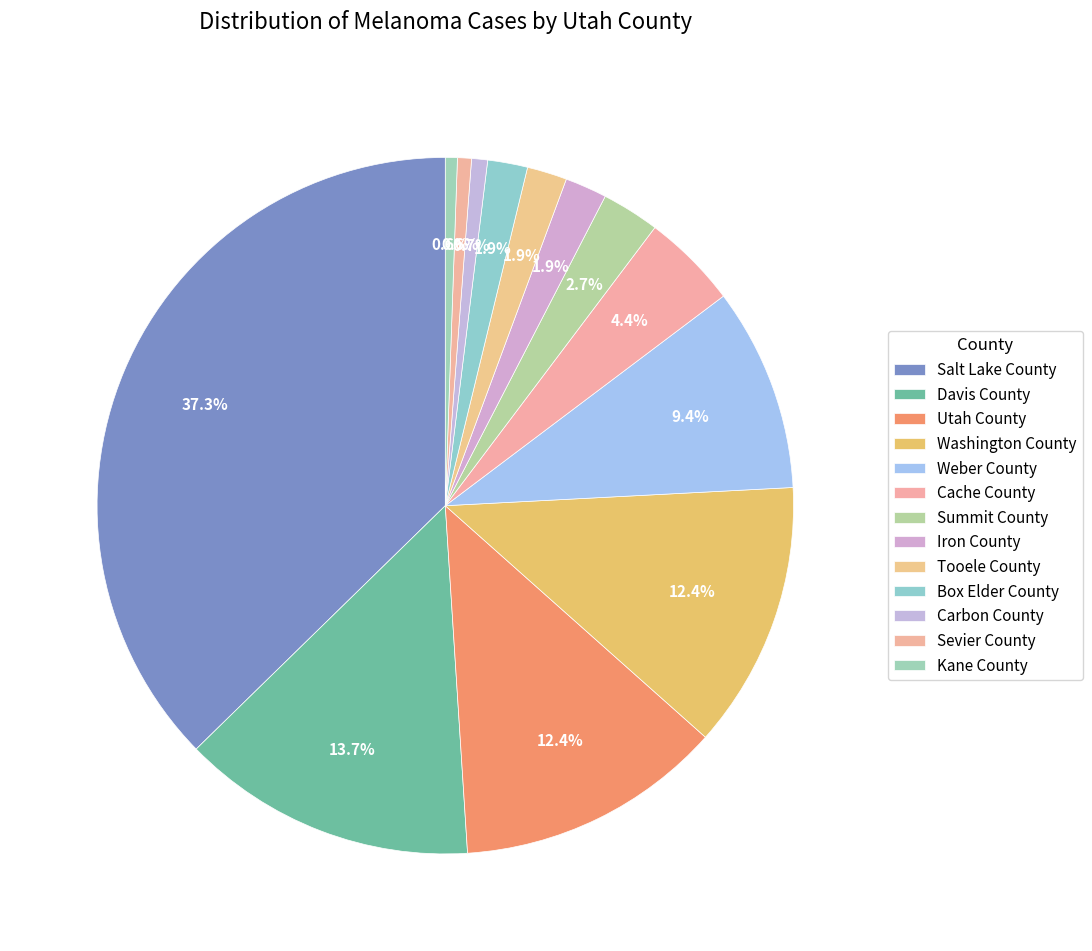

Which has a higher value, Summit County or Cache County?

Cache County